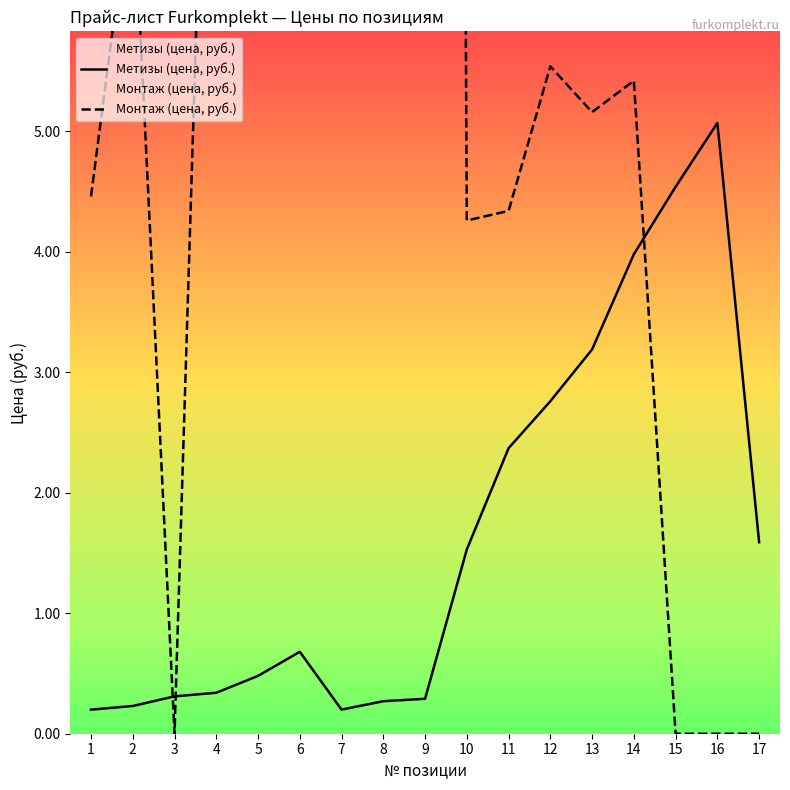

At how many categories does at least one series exceed 52?

1